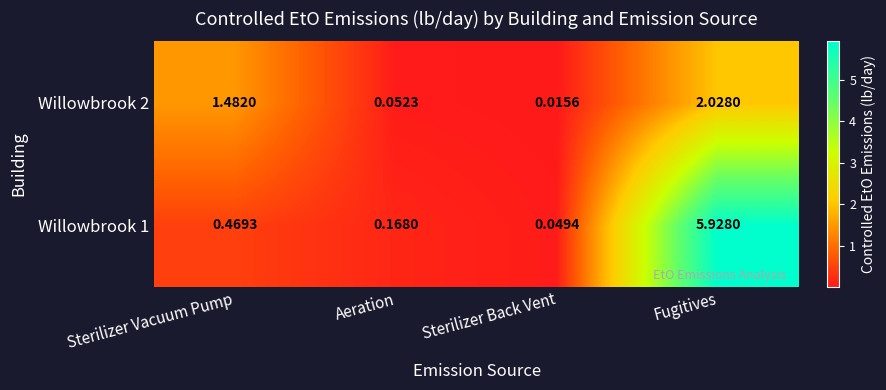

Rank the categories by Willowbrook 2 value from highest to lowest.

Fugitives, Sterilizer Vacuum Pump, Aeration, Sterilizer Back Vent